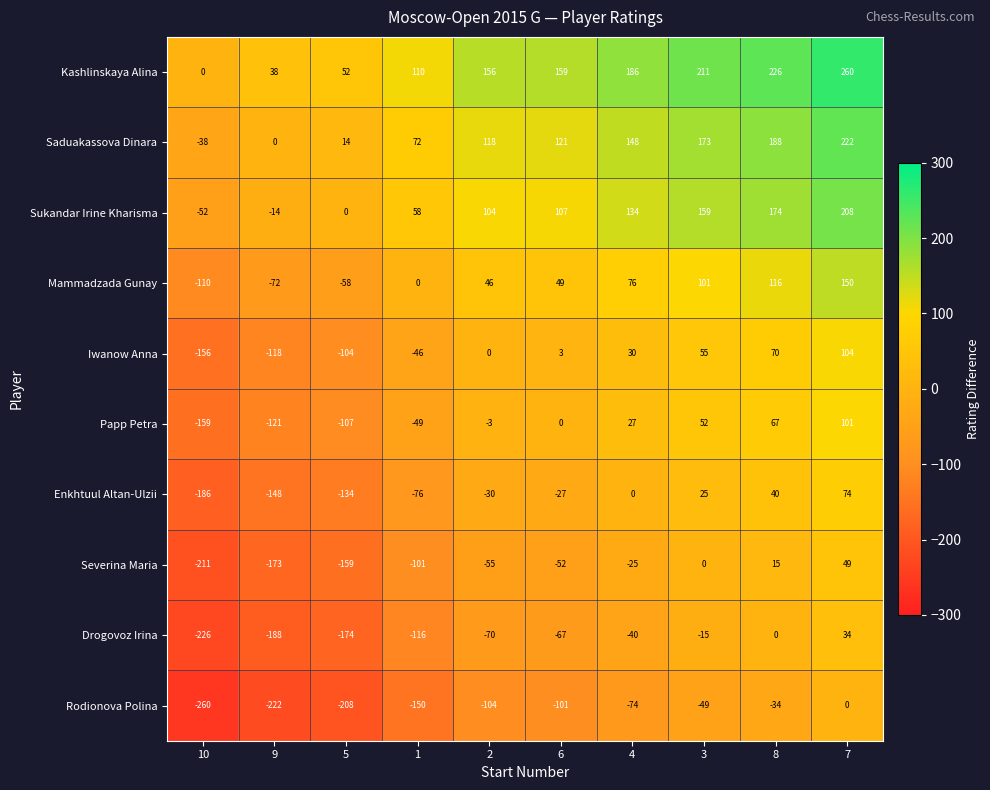

Is it true that Mammadzada Gunay equals -182 at 10?

False